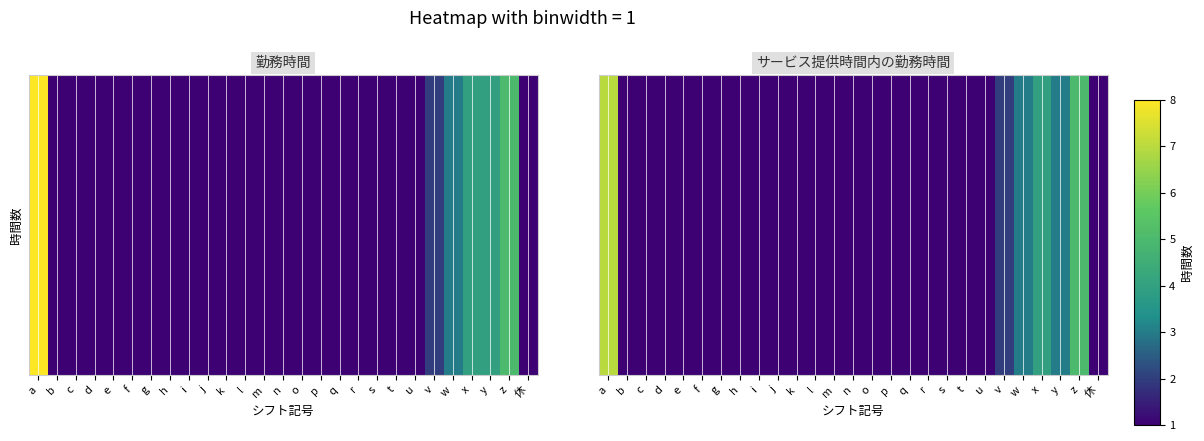

What is the difference between the values at h and v?

2